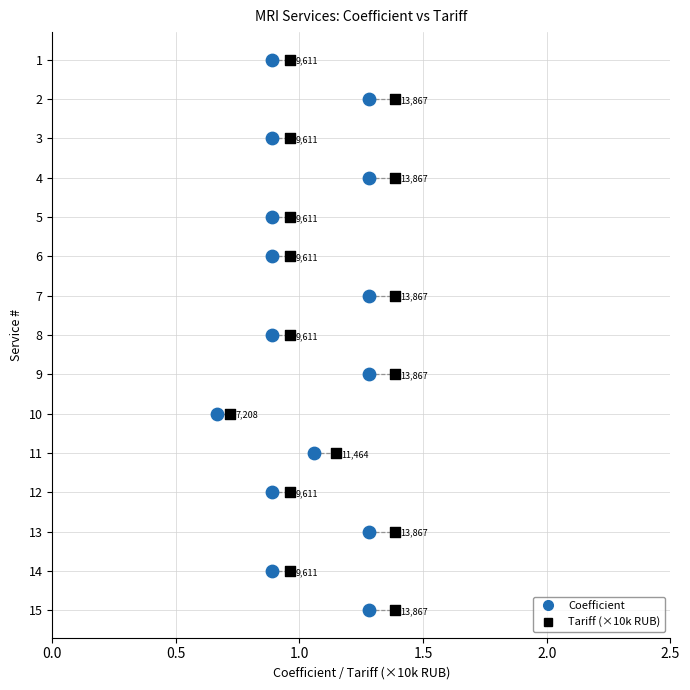

What are all the series names shown in the legend?

Coefficient, Tariff (×10k RUB)